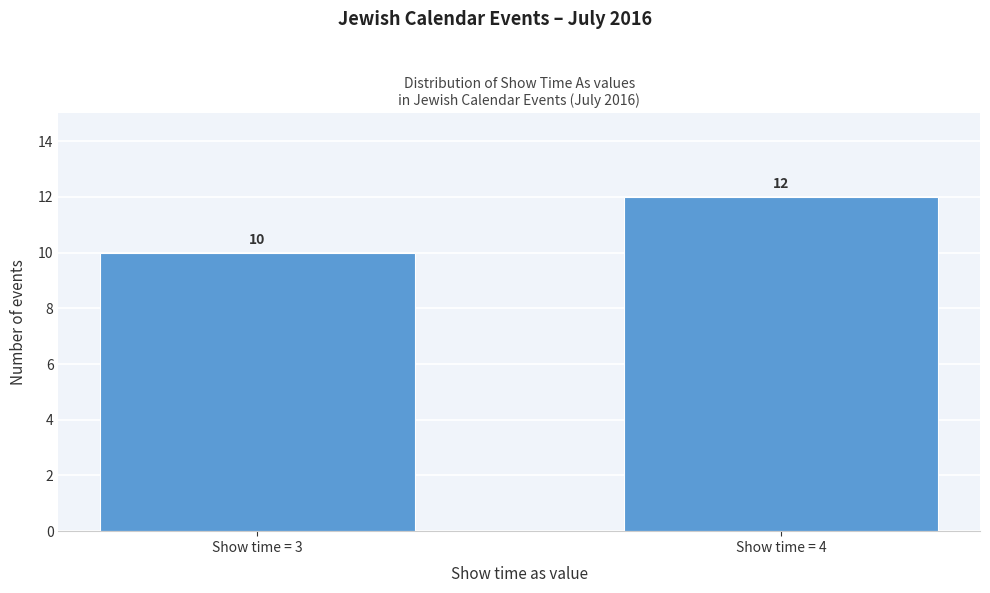

Reading right to left, transcribe all the data shown in this chart.

Show time = 4=12	Show time = 3=10